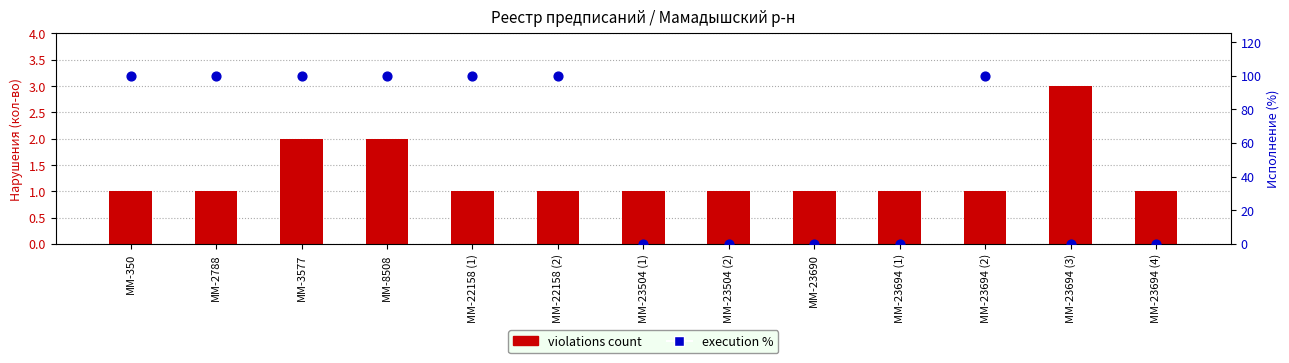

What are all the series names shown in the legend?

violations count, execution %